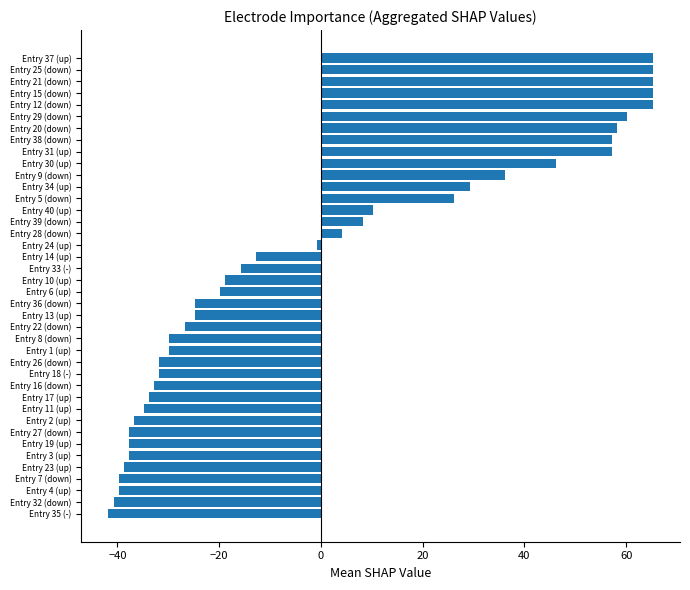

What is the minimum value shown in the chart?

-41.8